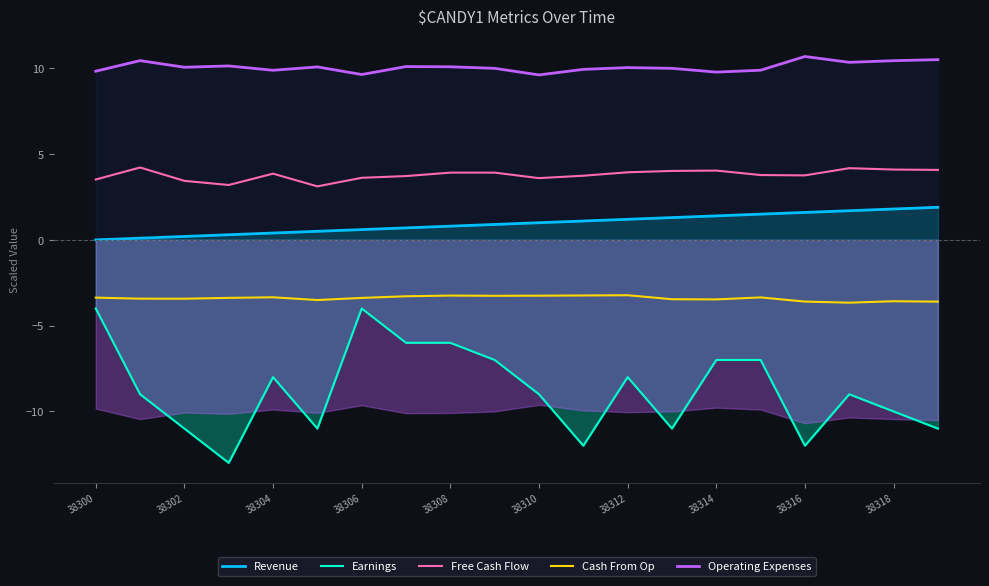

True or false: Revenue and Operating Expenses intersect in this chart.

False